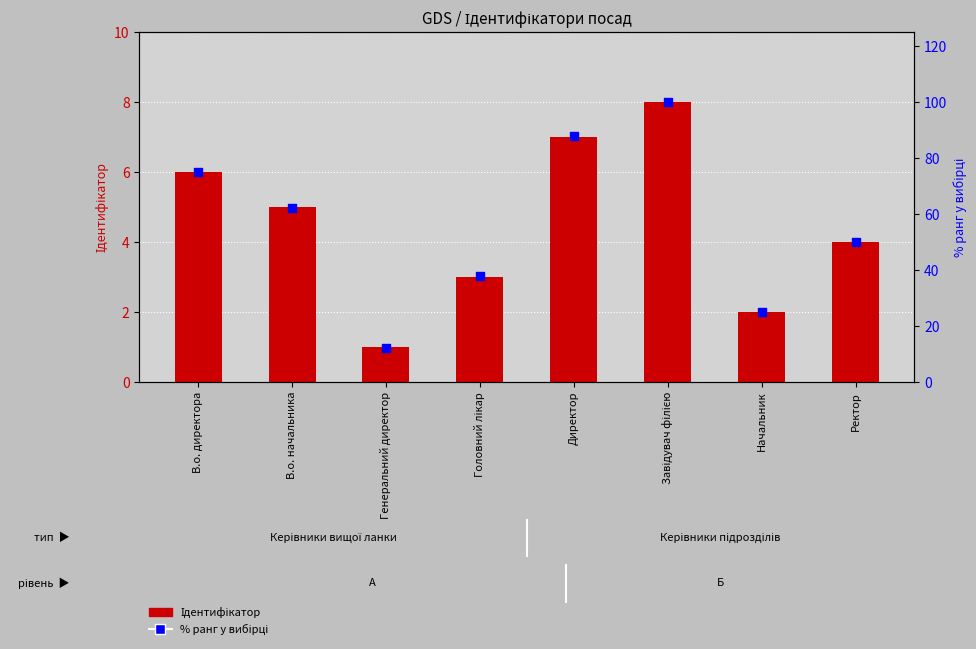

At which category is the sum across all series the highest?

Завідувач філією